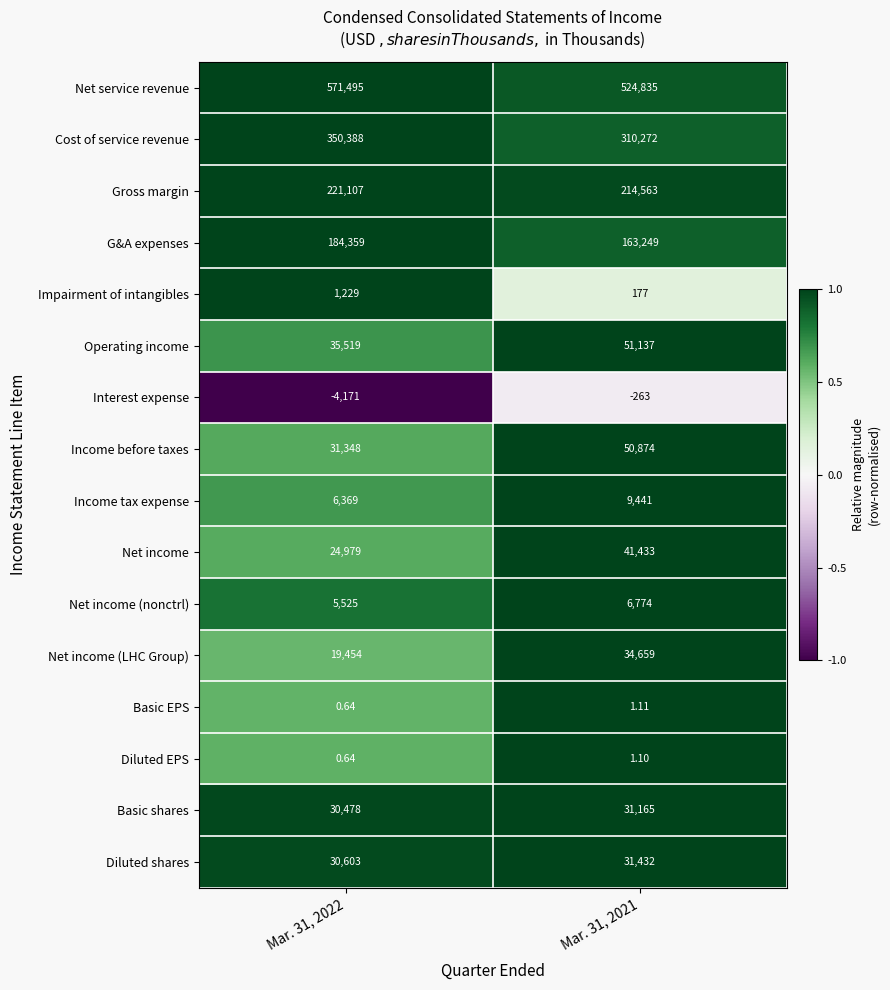

Which series has the largest total across all categories?

Net service revenue